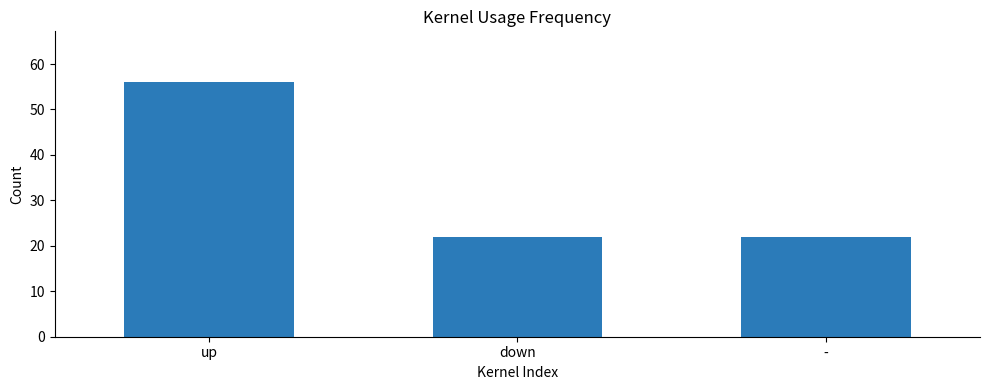

How many bars are there in total?

3